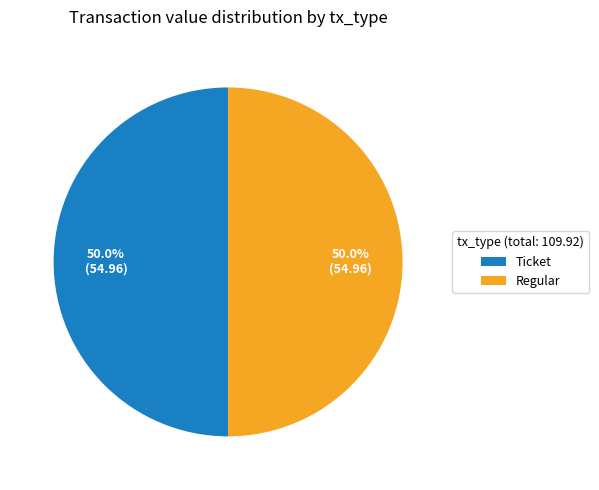

What percentage is NOT represented by Ticket?

50.0%